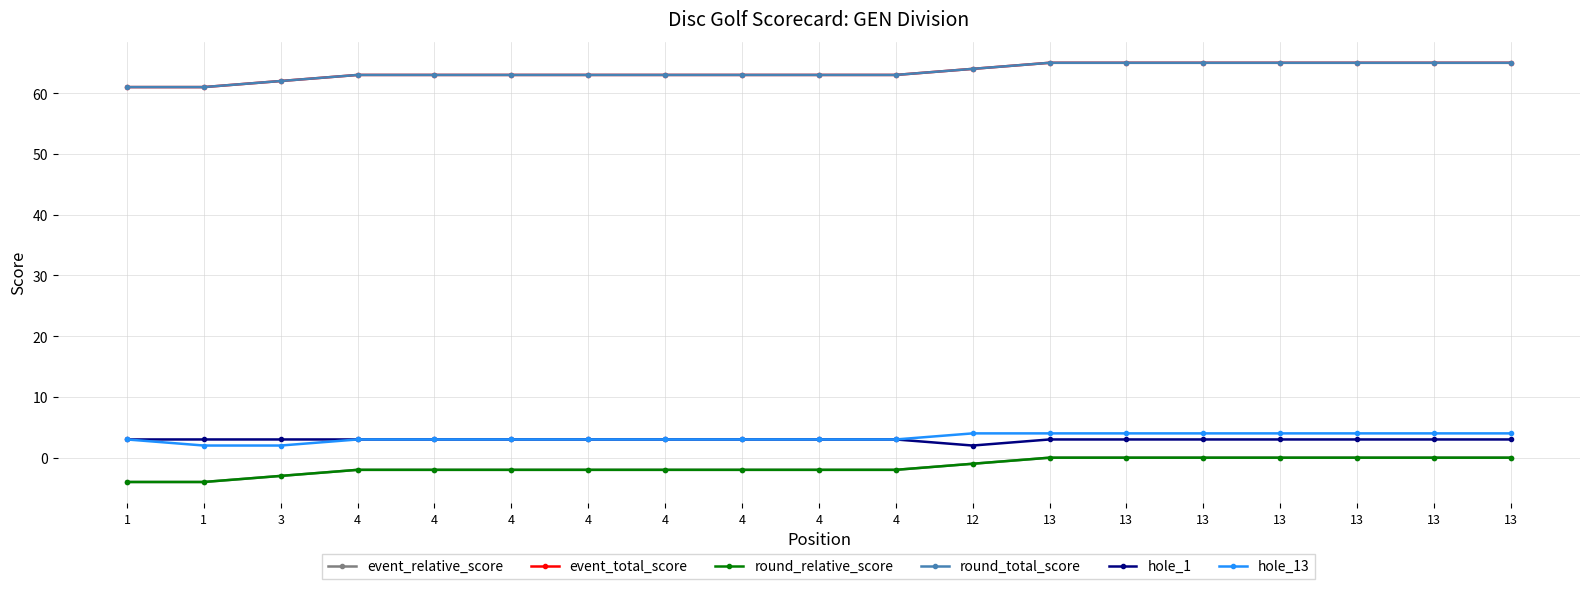

Is this an area chart (filled region under the line)?

No